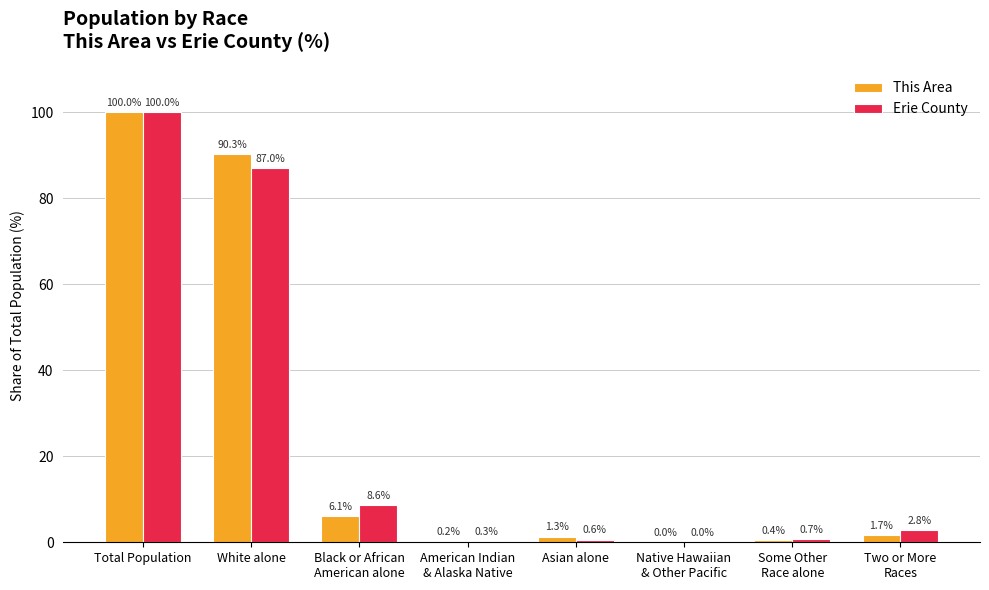

How many series are shown in this chart?

2